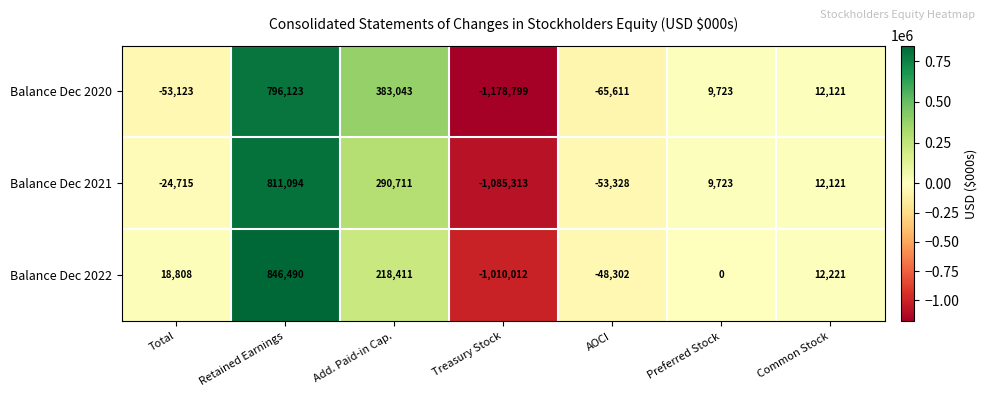

Which series has the widest spread of values?

Balance Dec 2020